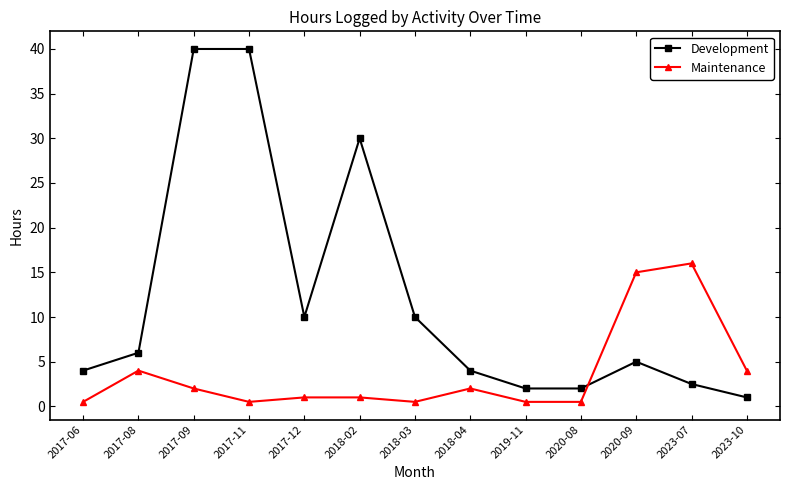

What is the label of the 8th point from the right?

2018-02